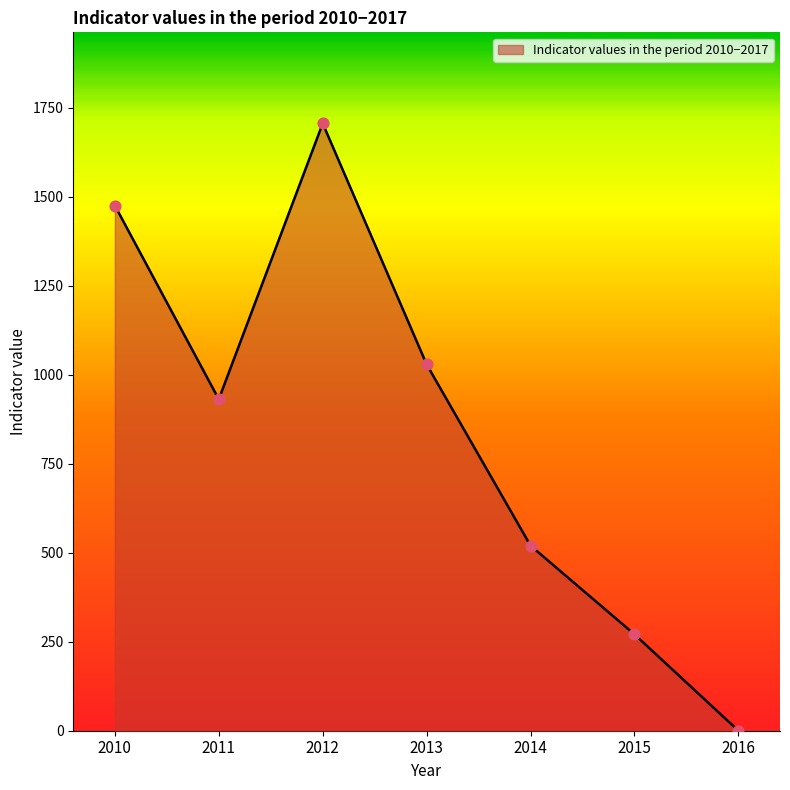

Between 2013 and 2011, which is larger?

2013